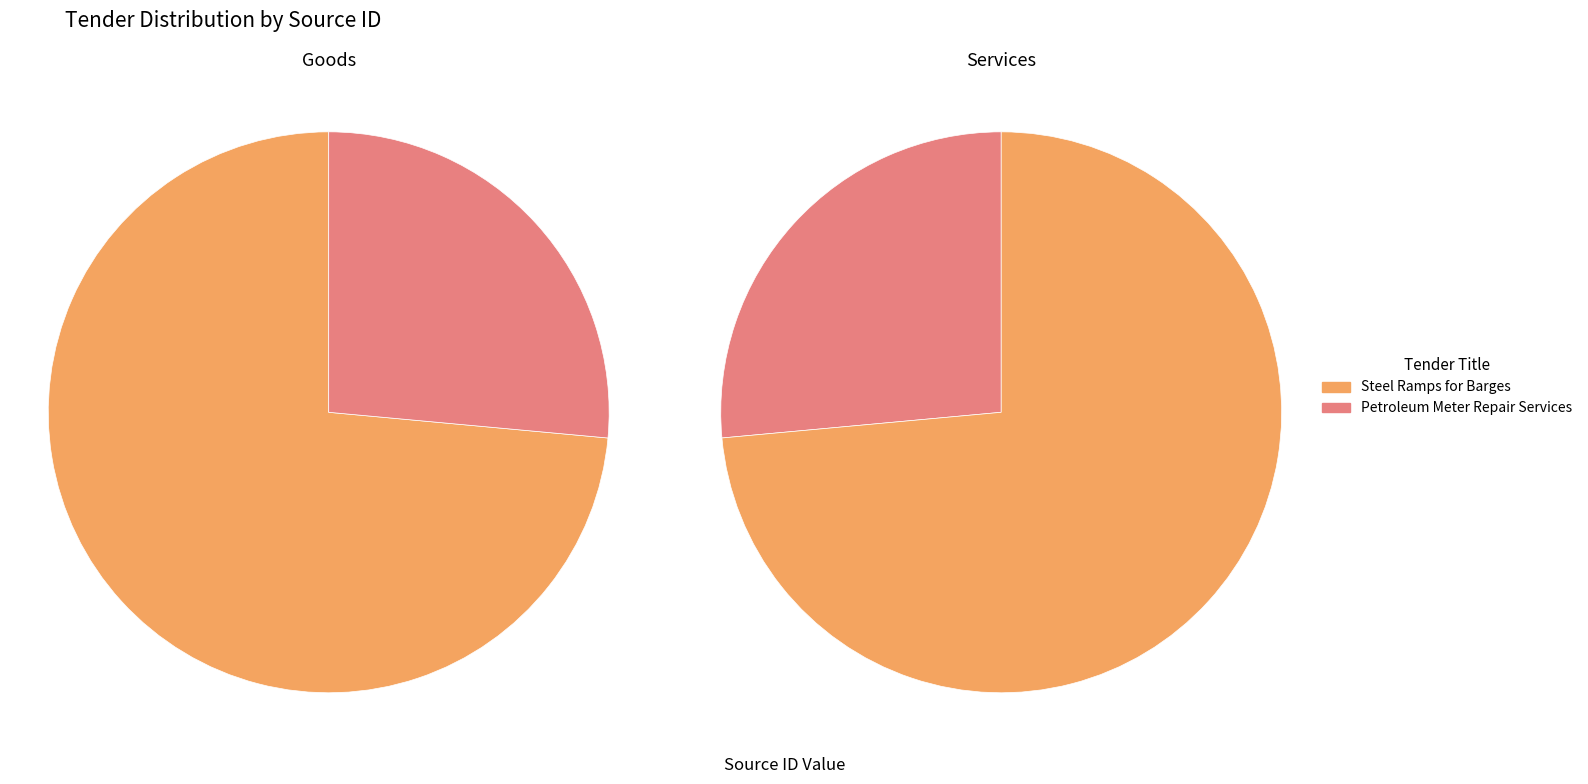

Which category accounts for the majority?

Steel Ramps for Barges